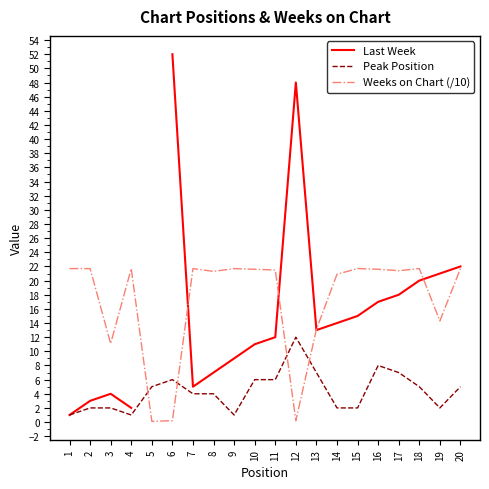

After their last crossing, which series has the higher values: Peak Position or Weeks on Chart (/10)?

Weeks on Chart (/10)